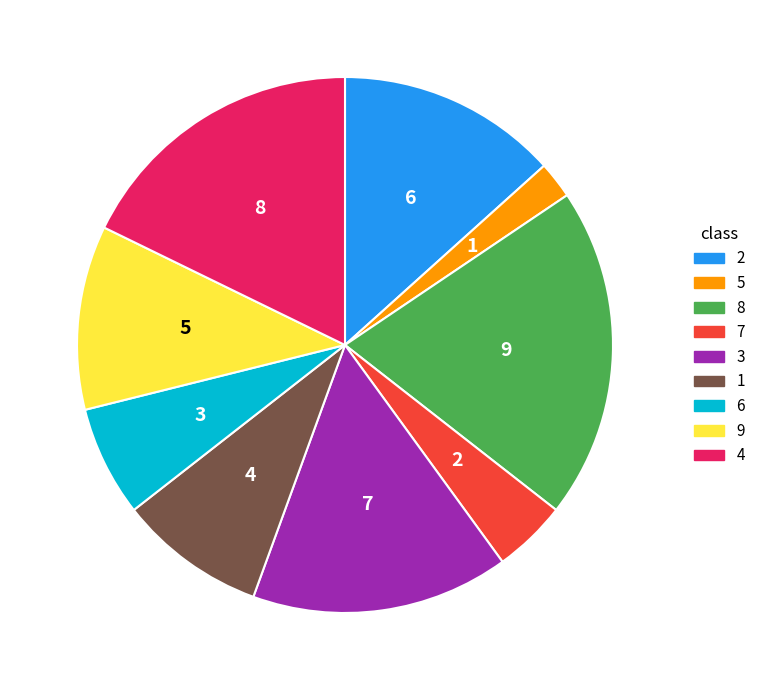

What percentage is the 5 slice, to the nearest percent?

2%